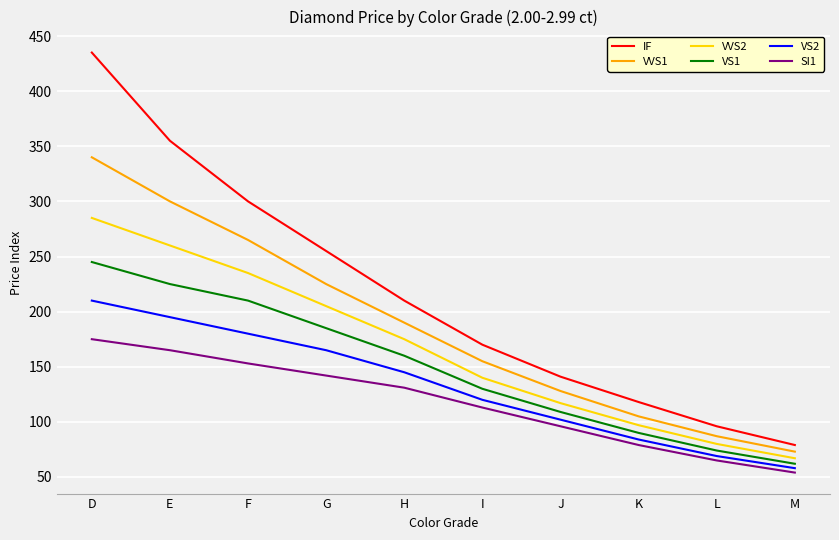

What is the greatest value displayed?

435